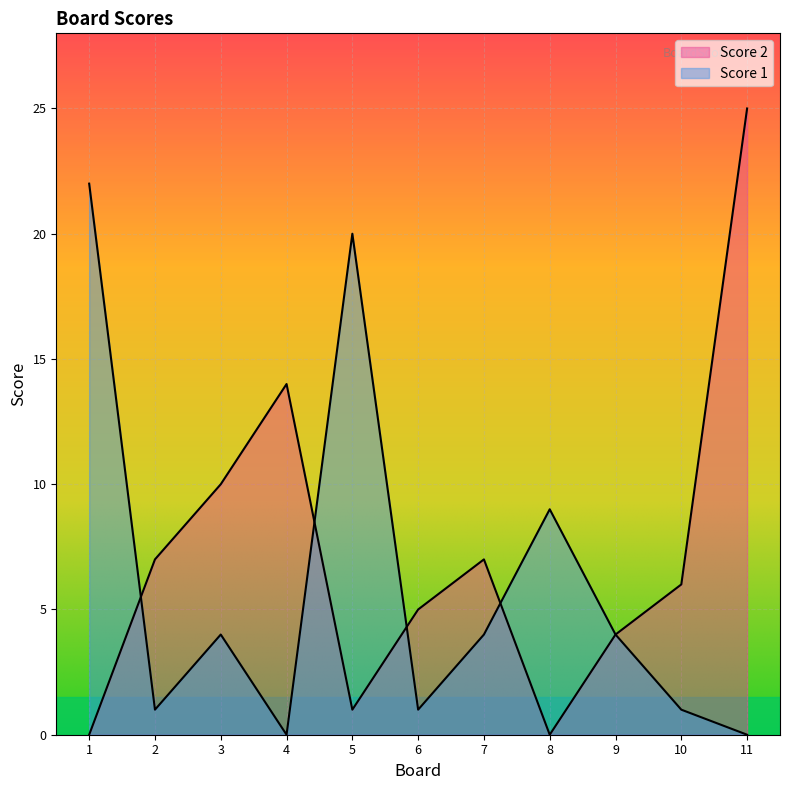

At which label does Score 2 first exceed 6?

2